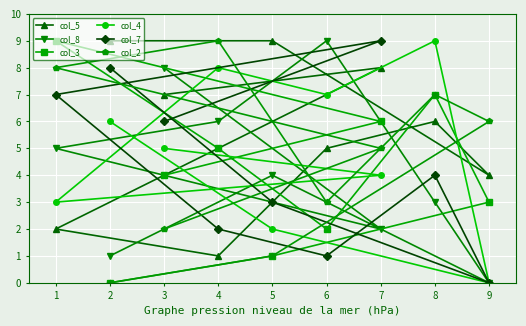

What is the average value of the col_7 series?

4